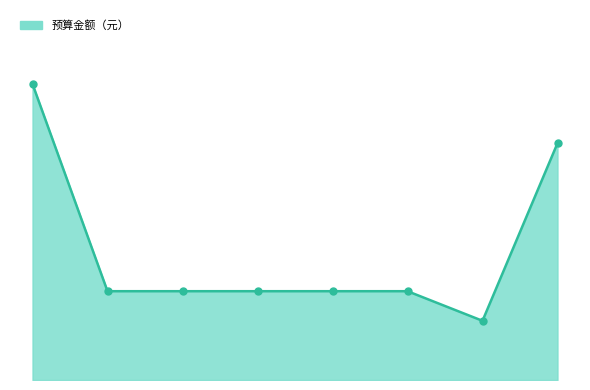

Reading left to right, what are all the values shown in this chart?

5000000	1500000	1500000	1500000	1500000	1500000	1000000	4000000